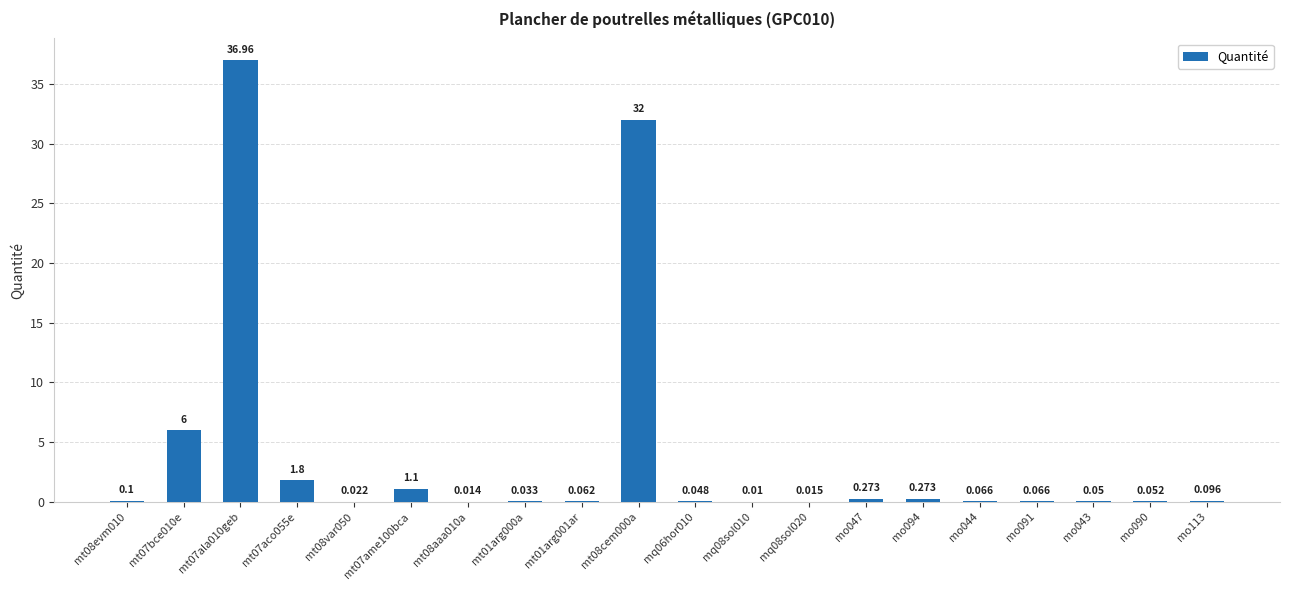

What is the change in value from mt01arg000a to mo094?

+0.2